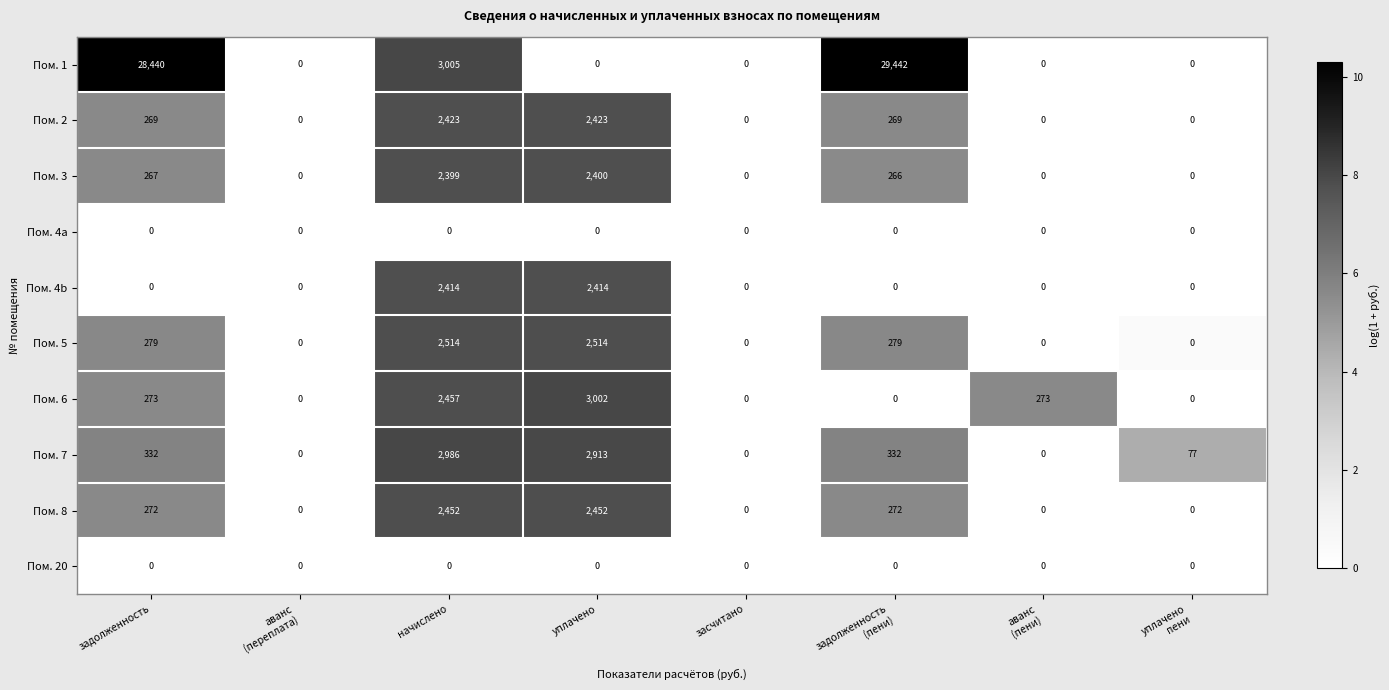

What is the highest value of the Пом. 8 series?

2452